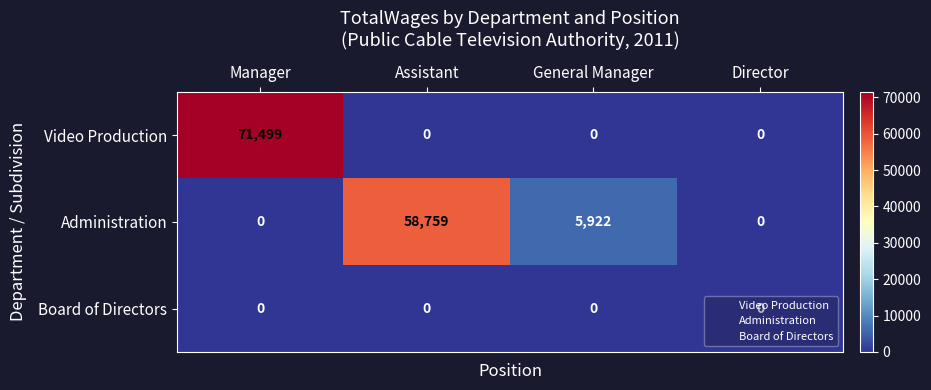

Between Manager and Assistant, which series saw the biggest shift?

Video Production